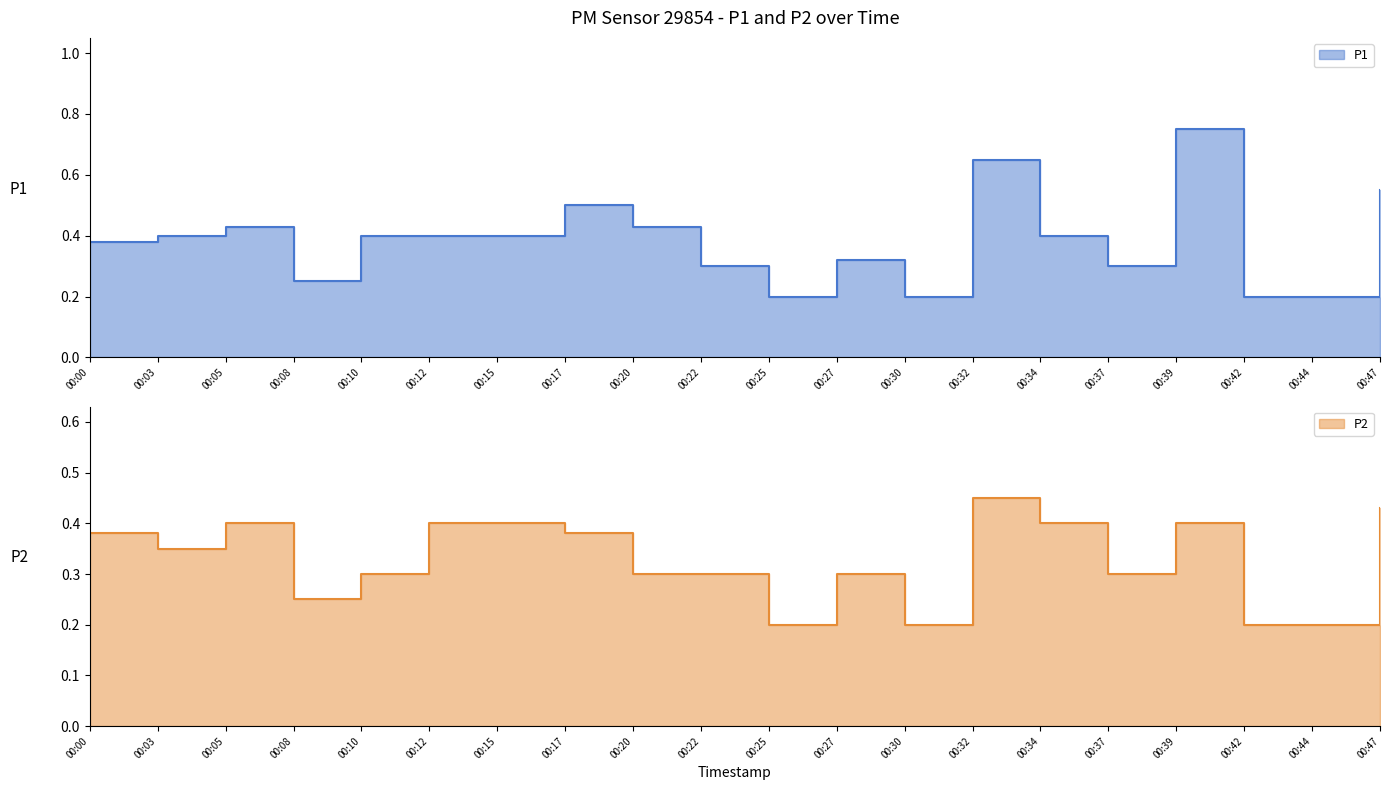

At which category is the sum across all series the highest?

00:39